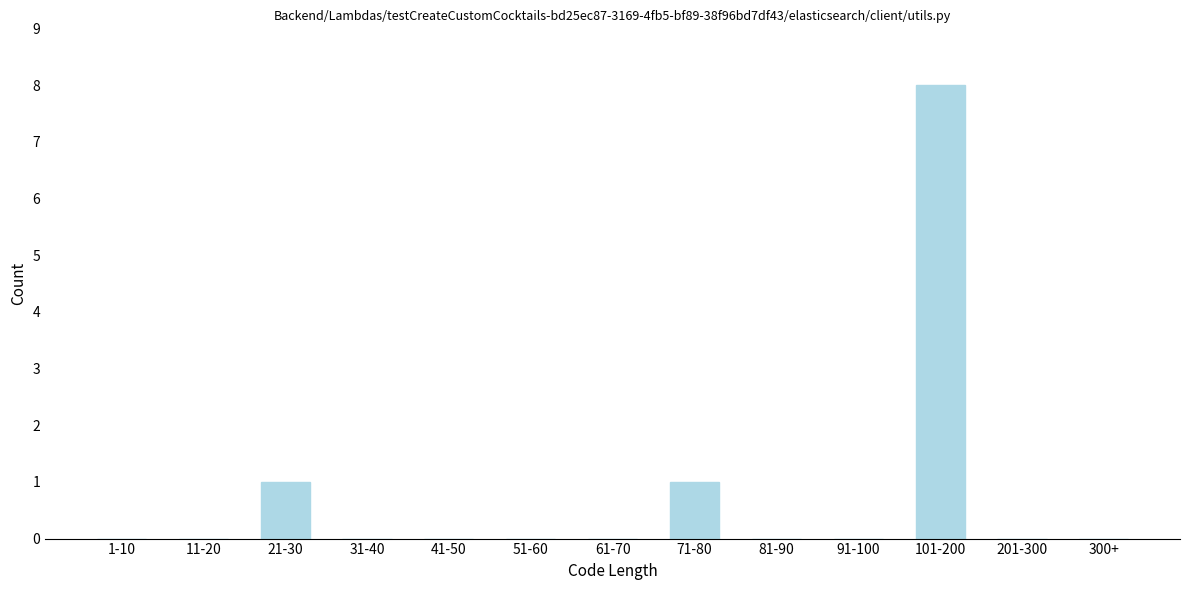

Reading left to right, list all the values displayed in this chart.

1-10=0	11-20=0	21-30=1	31-40=0	41-50=0	51-60=0	61-70=0	71-80=1	81-90=0	91-100=0	101-200=8	201-300=0	300+=0